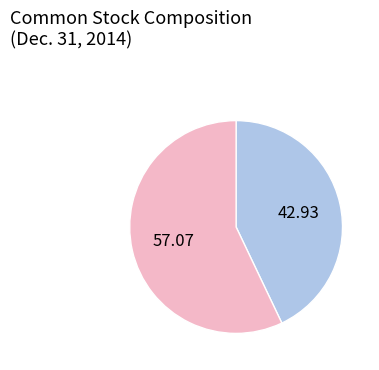

Is there a majority slice in this chart?

Yes